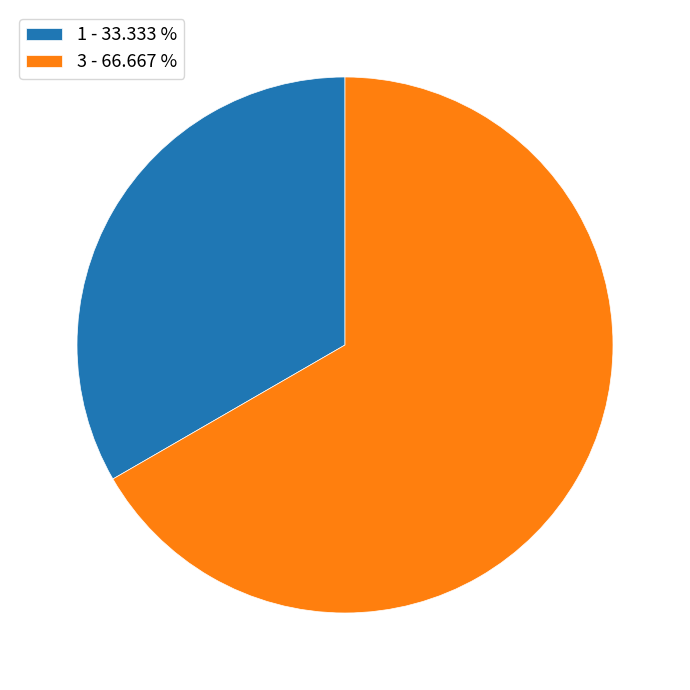

Does any single category account for the majority?

Yes